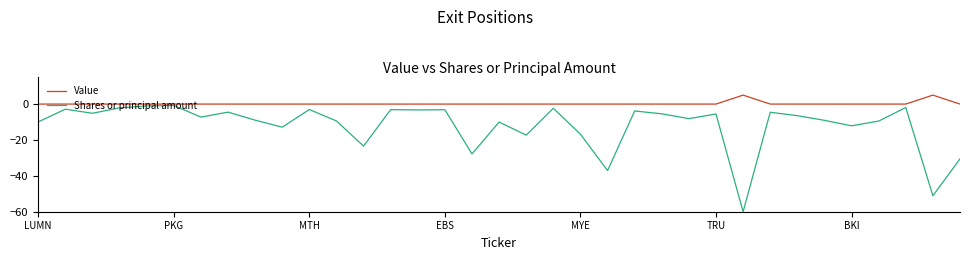

Which series has the largest total across all categories?

Value